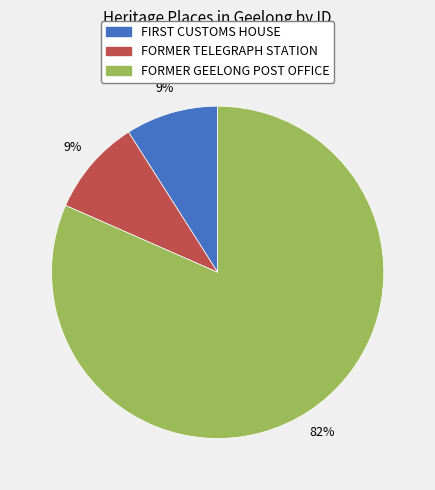

Which slice is the largest?

FORMER GEELONG POST OFFICE